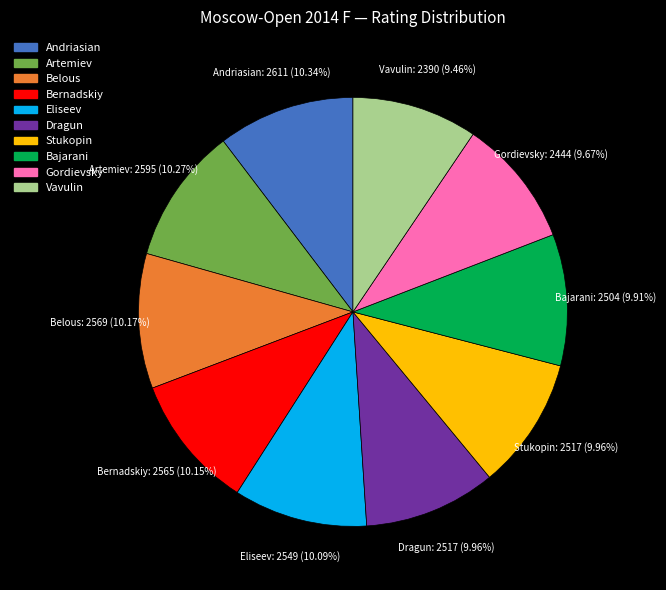

To the nearest percent, what is the difference between the largest and smallest slice percentages?

1%